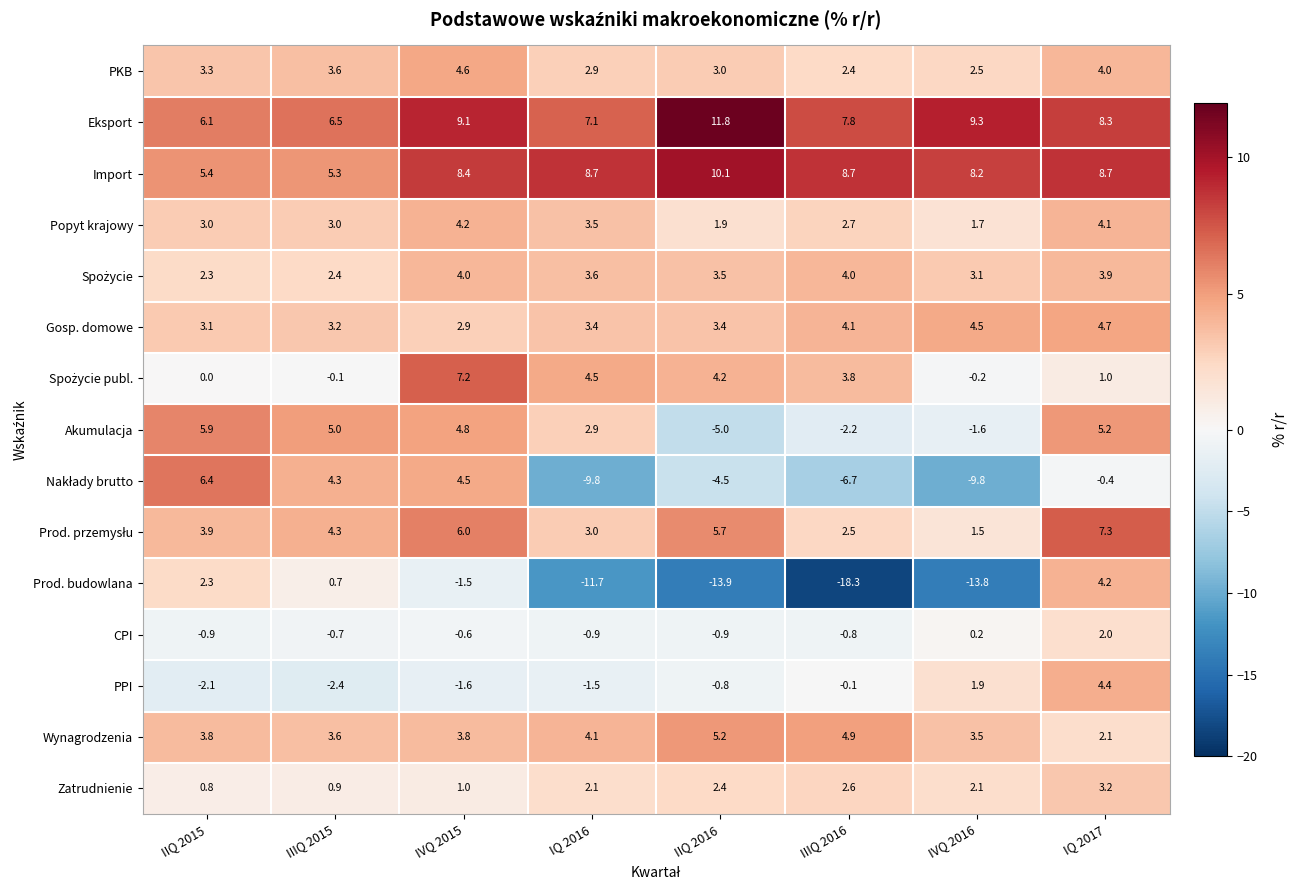

What is the minimum value shown in the chart?

-18.3